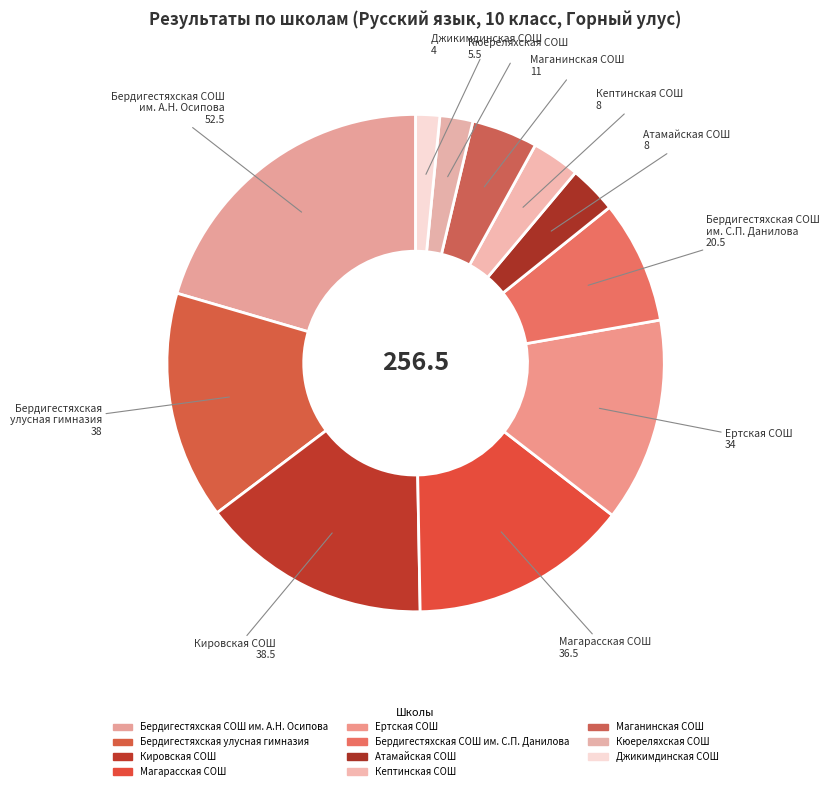

How many segments does this pie chart have?

11